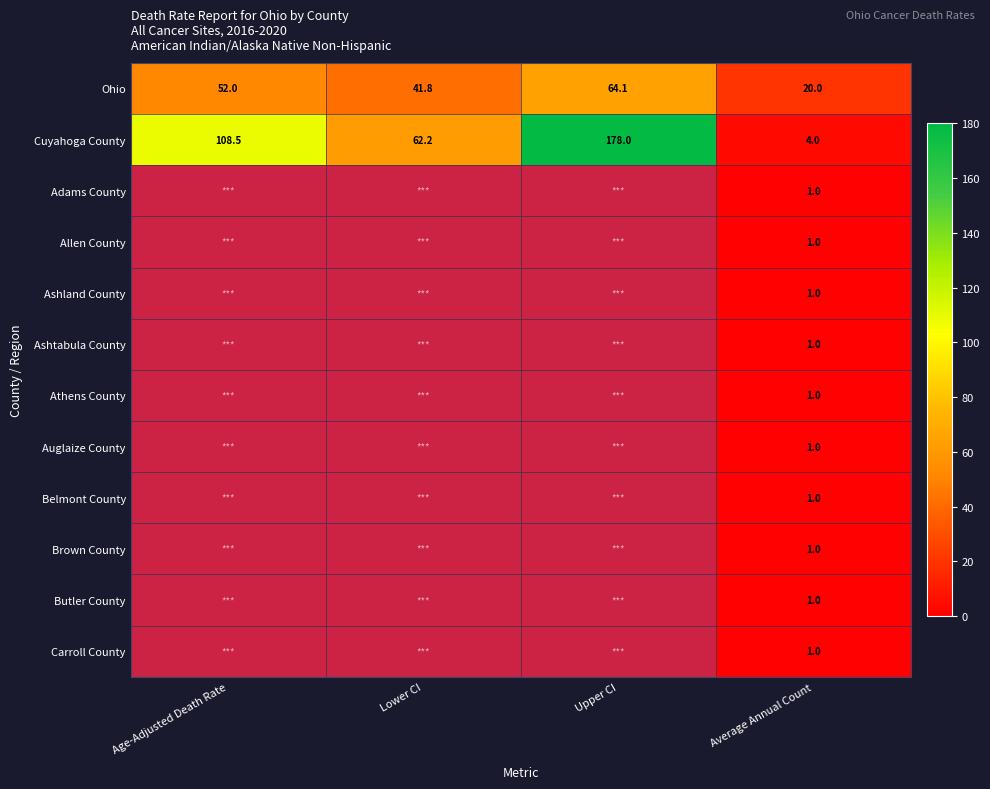

What is the total value across all series at Average Annual Count?

34.0